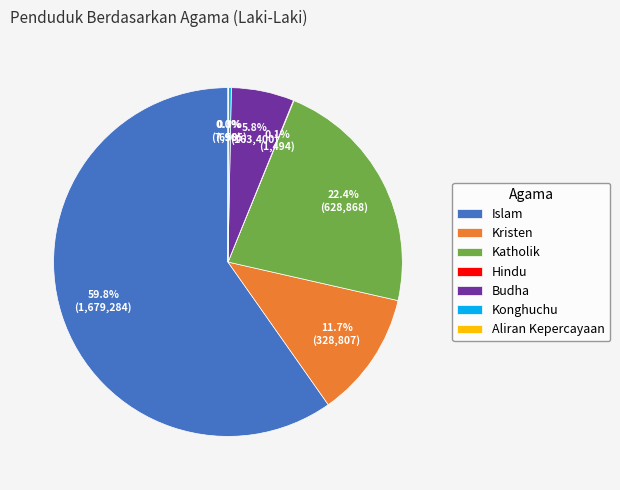

Is there a majority slice in this chart?

Yes